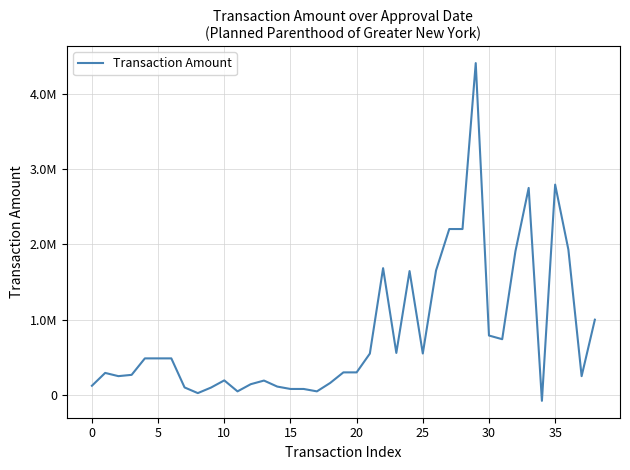

Does the chart have visible grid lines?

Yes